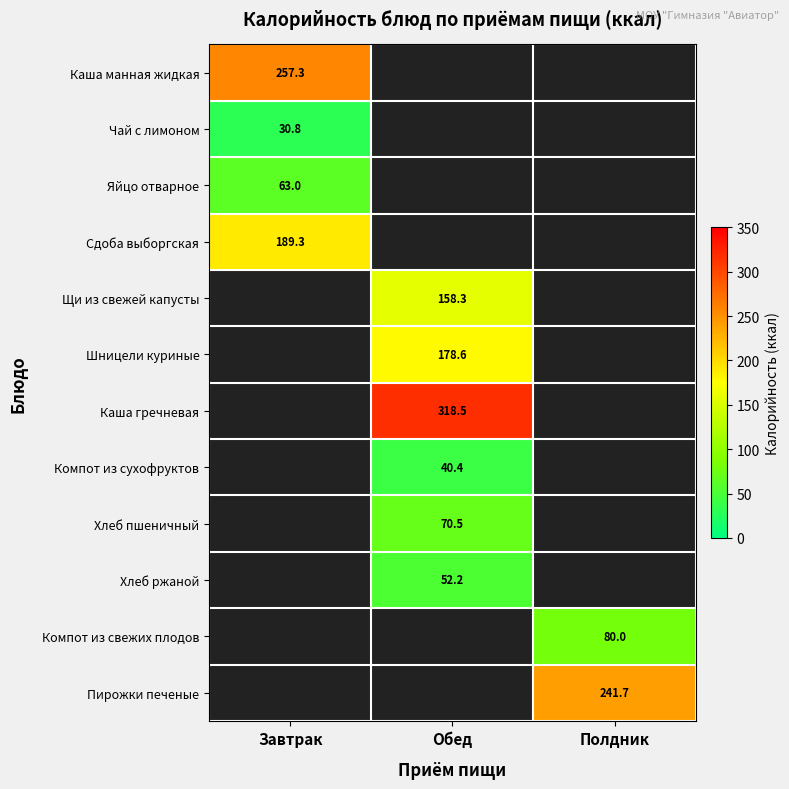

How many positive values does the Хлеб ржаной series have?

1